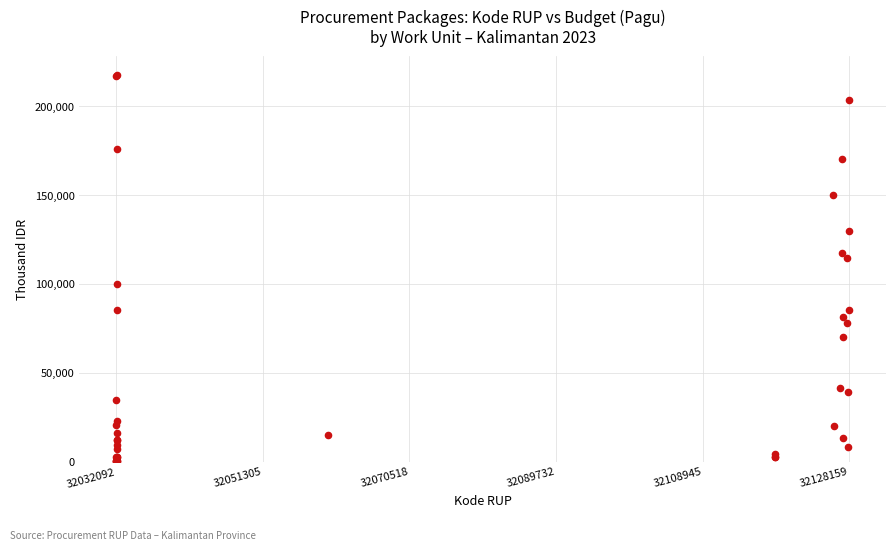

What Y value in the scatter plot is closest to 108830?

114296.0